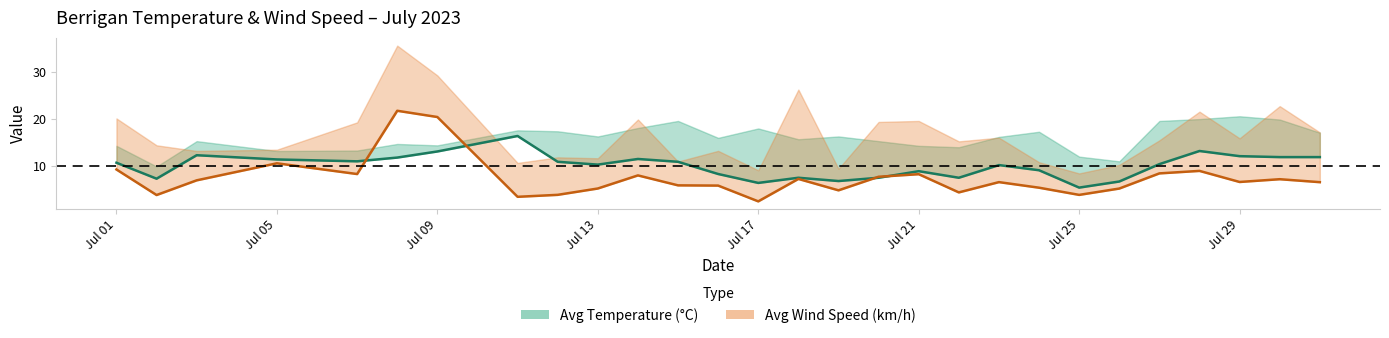

How many lines are shown in the chart?

2